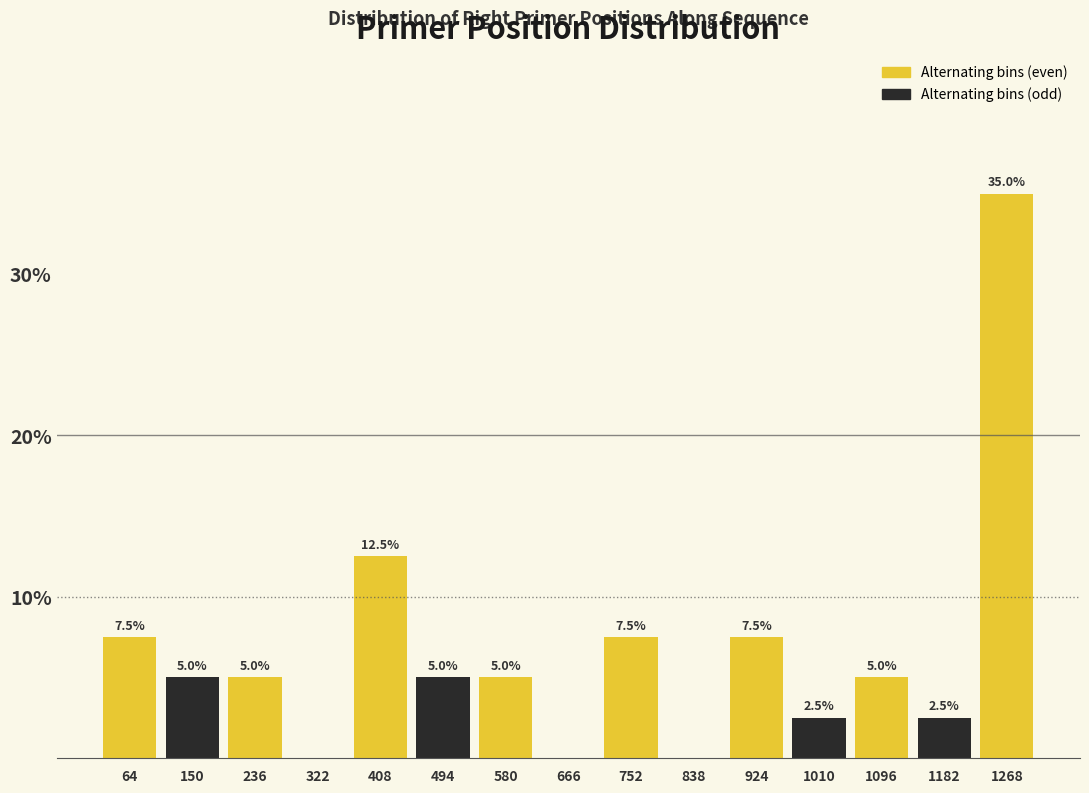

Over which range of the x-axis is the bar tallest?

1230 to 1310